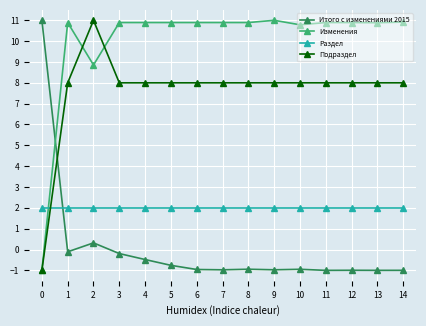

List the series in order of their overall mean, lowest first.

Итого с изменениями 2015, Раздел, Подраздел, Изменения